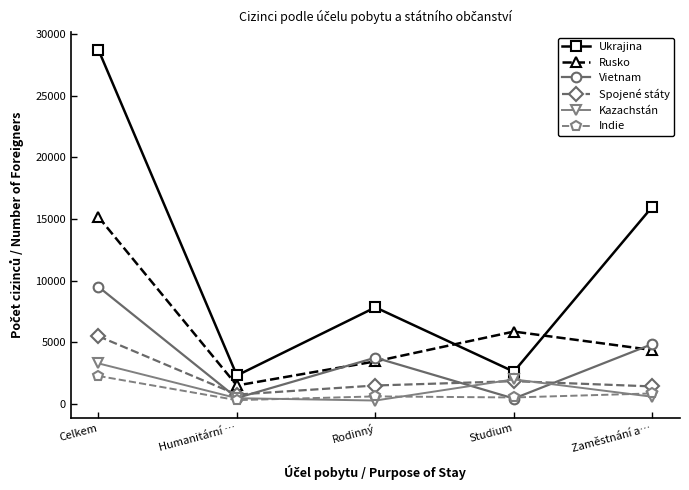

The Rusko series shows 3446 at Rodinný. True or false?

True